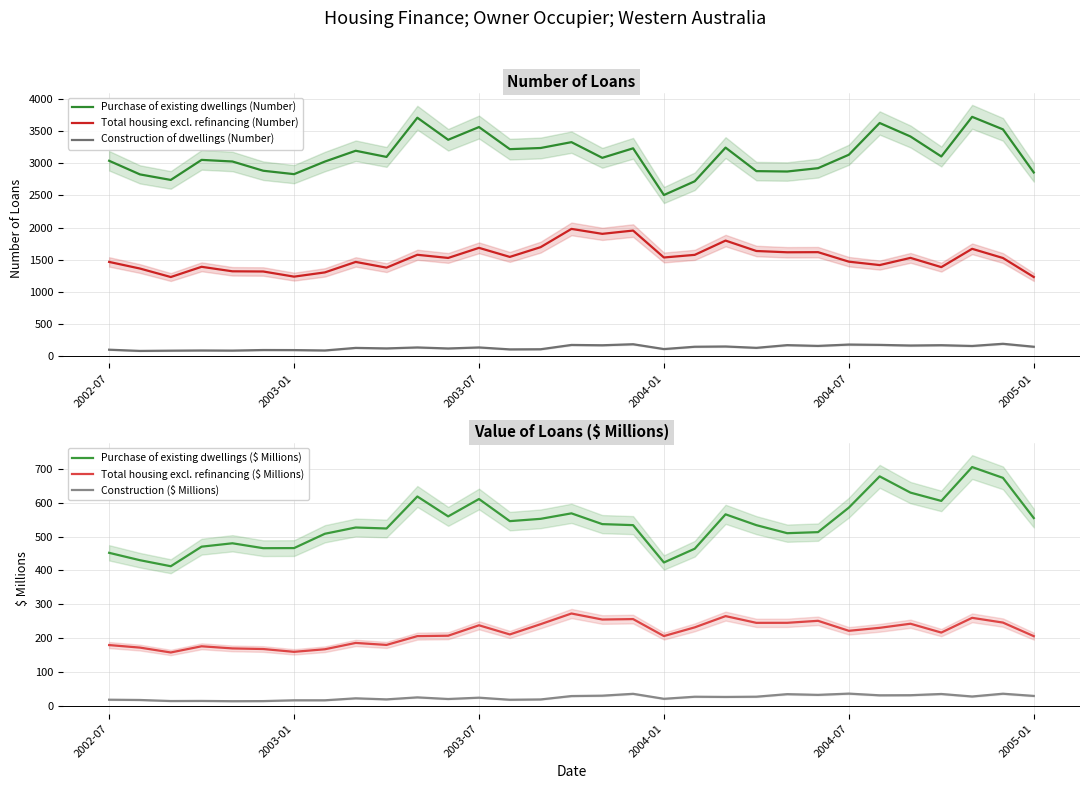

True or false: Purchase of existing dwellings (Number) and Total housing excl. refinancing (Number) cross at least once.

False